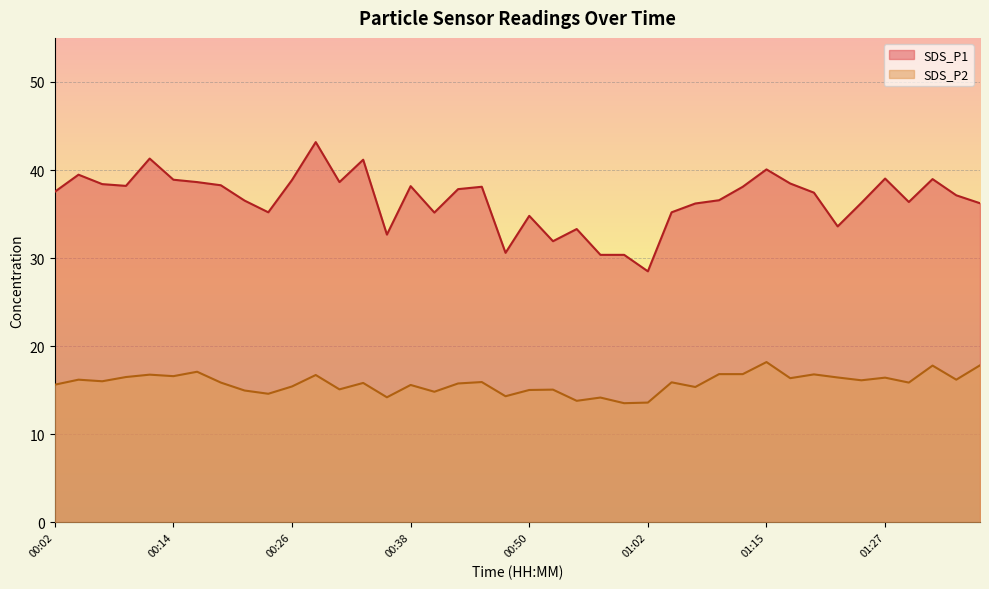

Is it true that SDS_P1 equals 30.4 at 01:00?

True